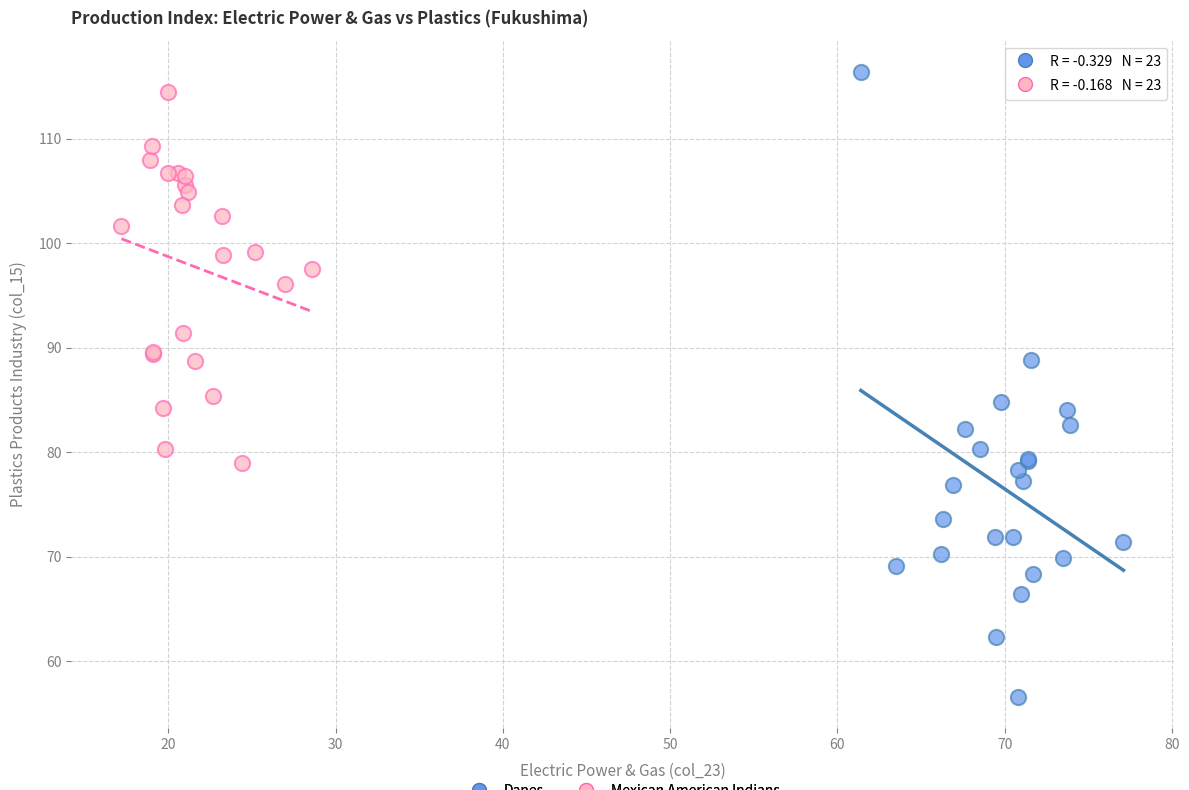

Which series has the widest spread of Y values?

Danes